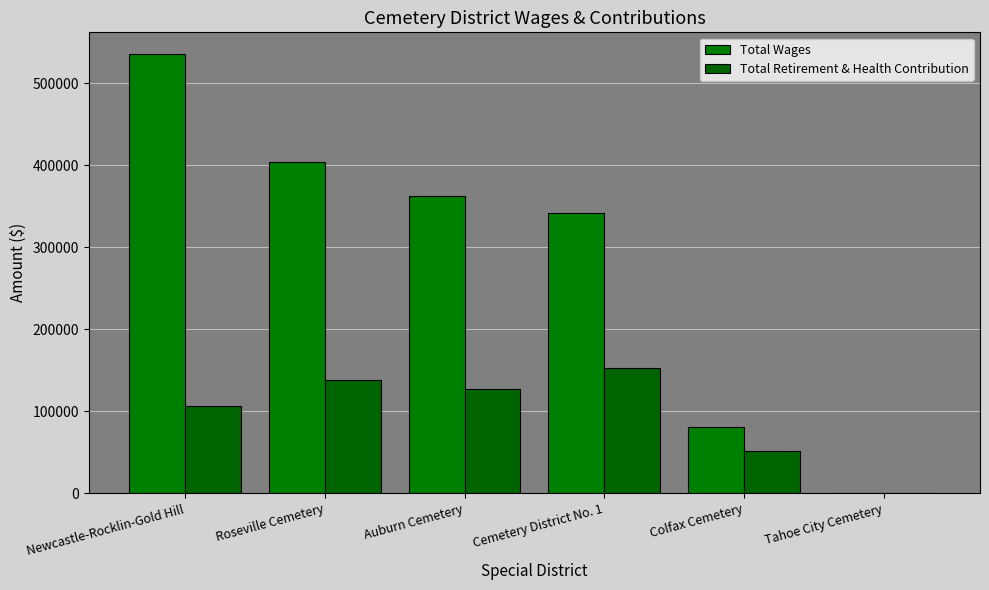

Which series has the largest total across all categories?

Total Wages